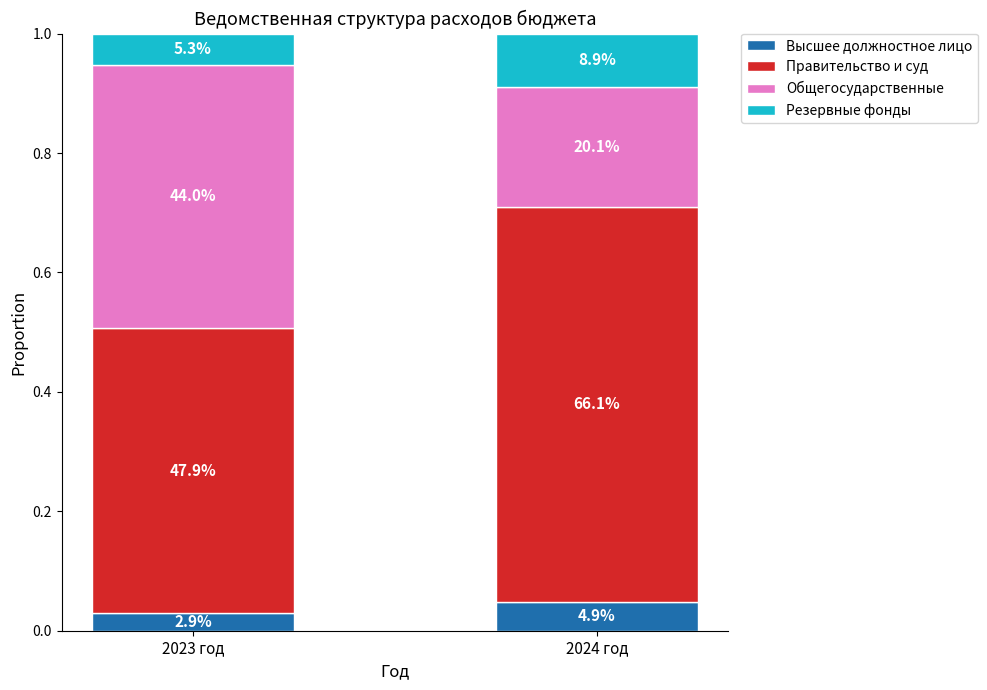

Does the chart contain stacked bars?

Yes